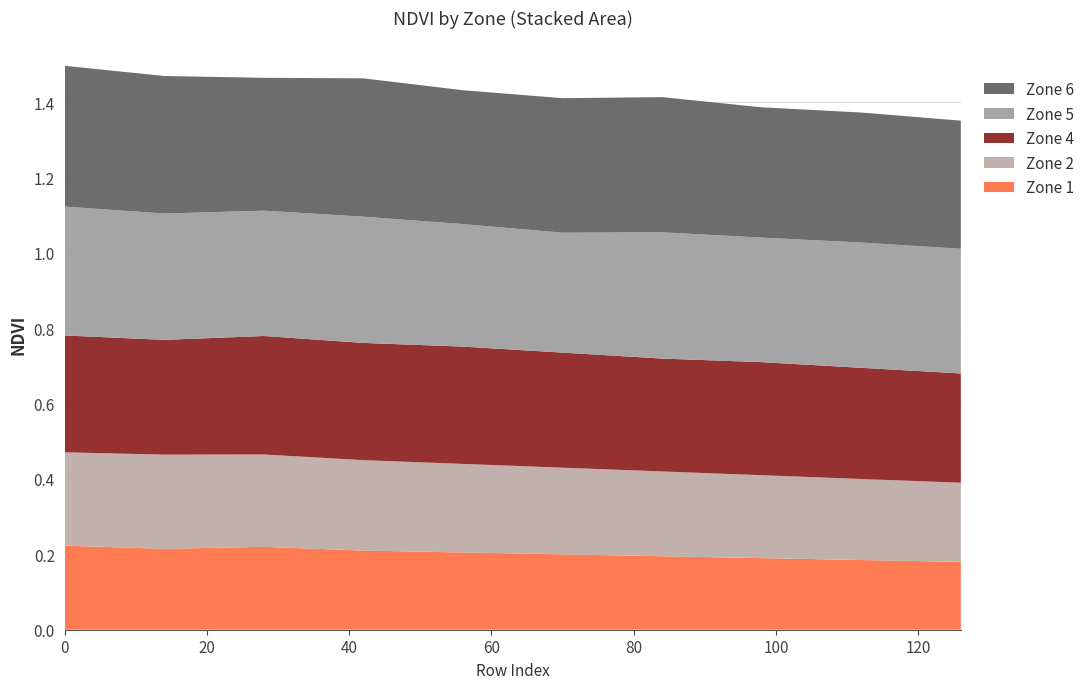

Reading left to right, transcribe all the data shown in this chart.

Zone 1: 0.2	0.2	0.2	0.2	0.2	0.2	0.2	0.2	0.2	0.2
Zone 2: 0.2	0.2	0.2	0.2	0.2	0.2	0.2	0.2	0.2	0.2
Zone 4: 0.3	0.3	0.3	0.3	0.3	0.3	0.3	0.3	0.3	0.3
Zone 5: 0.3	0.3	0.3	0.3	0.3	0.3	0.3	0.3	0.3	0.3
Zone 6: 0.4	0.4	0.4	0.4	0.4	0.4	0.4	0.3	0.3	0.3